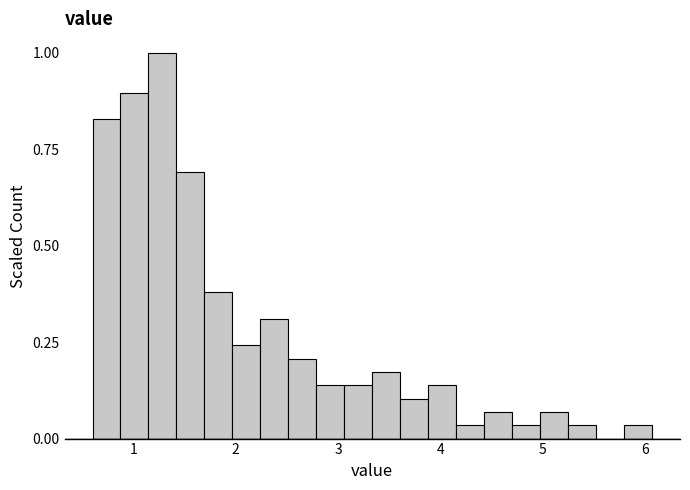

Read against the x-axis, roughly where is the centre of the tallest bar?

1.3